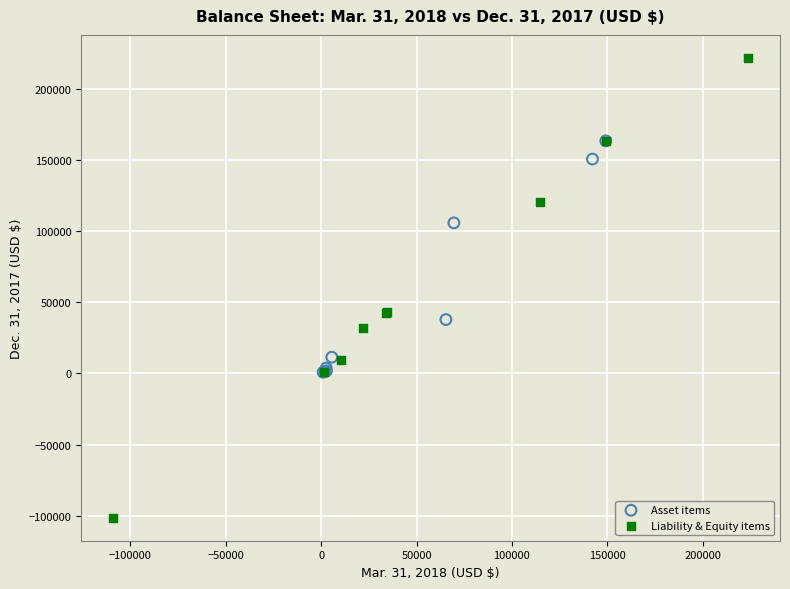

Which series has the largest Y range (max minus min)?

Liability & Equity items